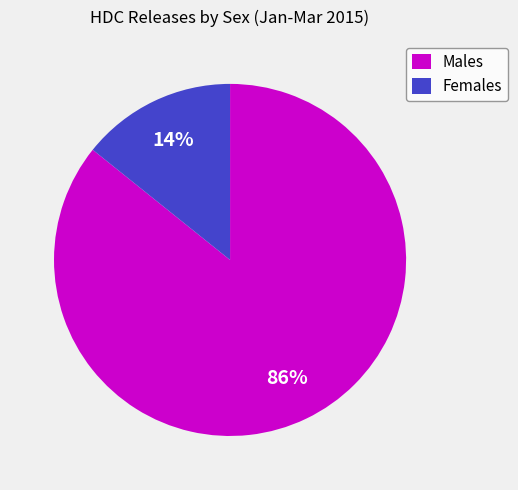

Which slice is the smallest?

Females